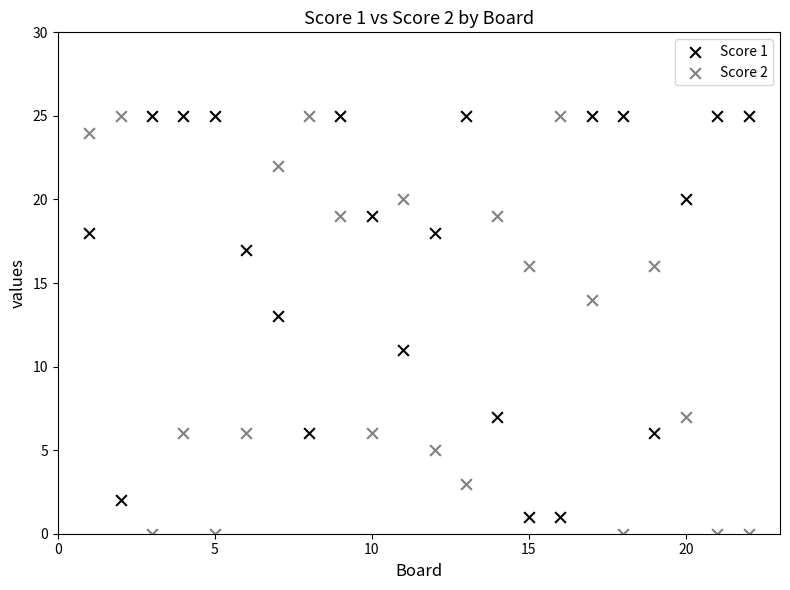

What is the X range (max minus min) for the scatter plot?

21